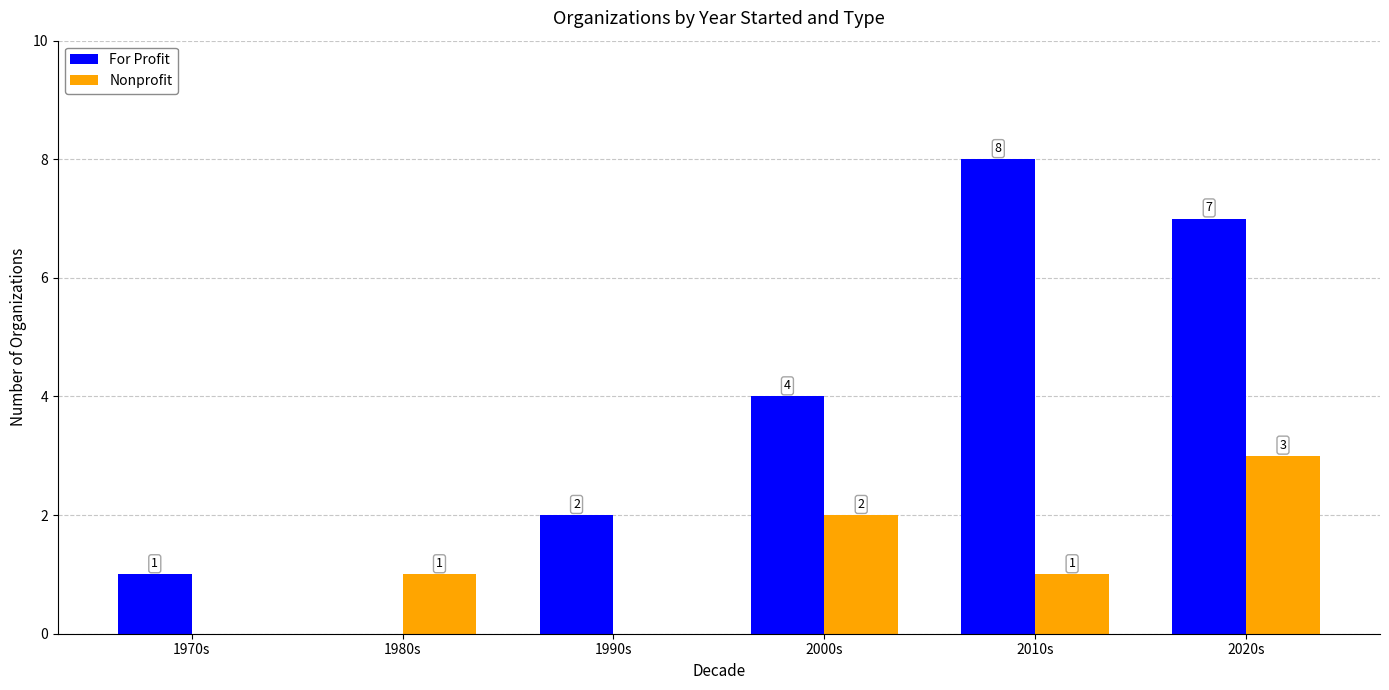

Which label corresponds to the largest value in the chart?

2010s